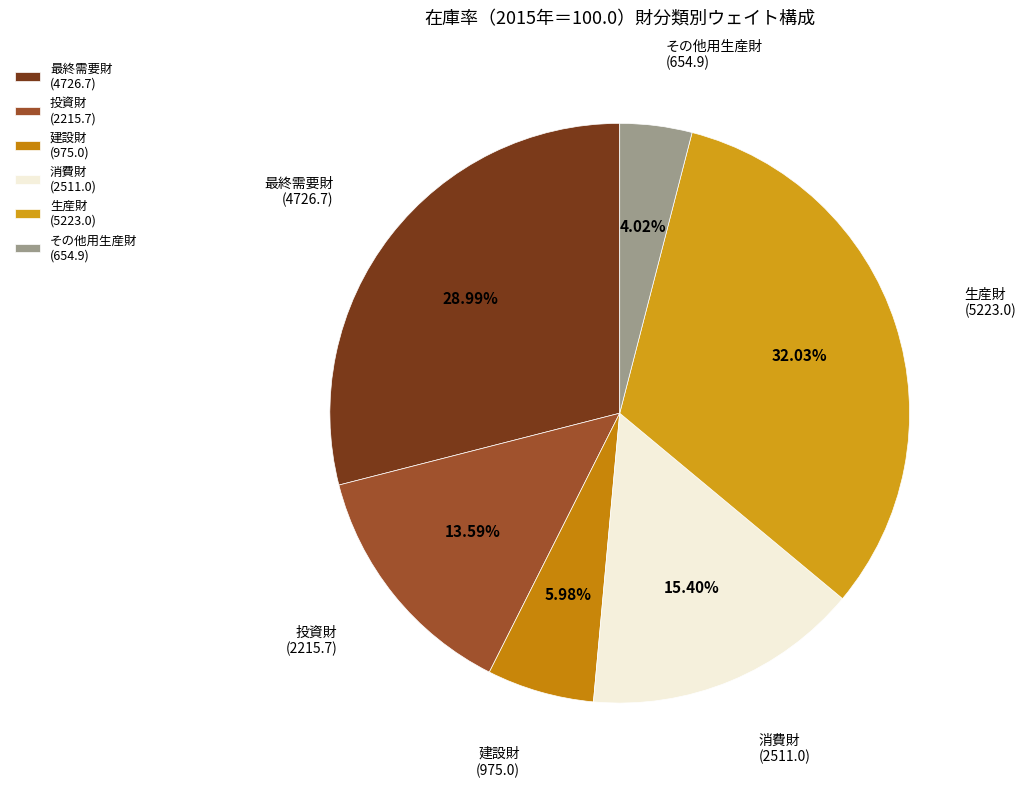

Do 投資財 and 建設財 together represent more than half of the pie?

No